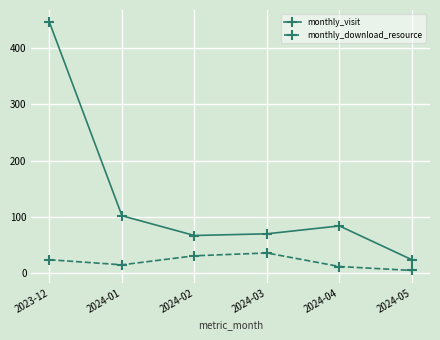

True or false: monthly_visit and monthly_download_resource intersect in this chart.

False